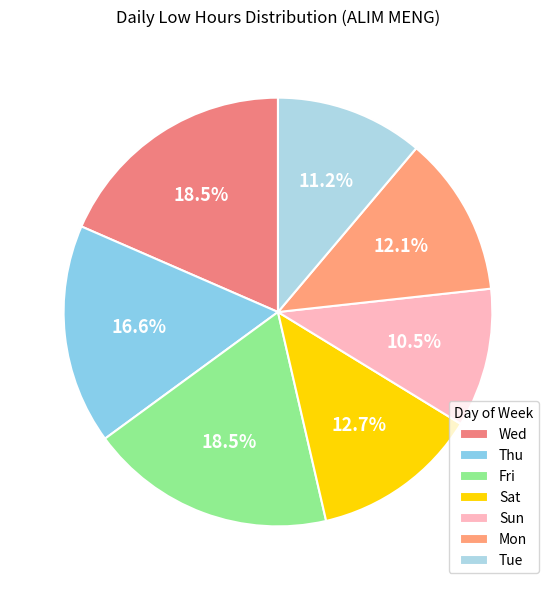

Count the number of slices in the pie.

7